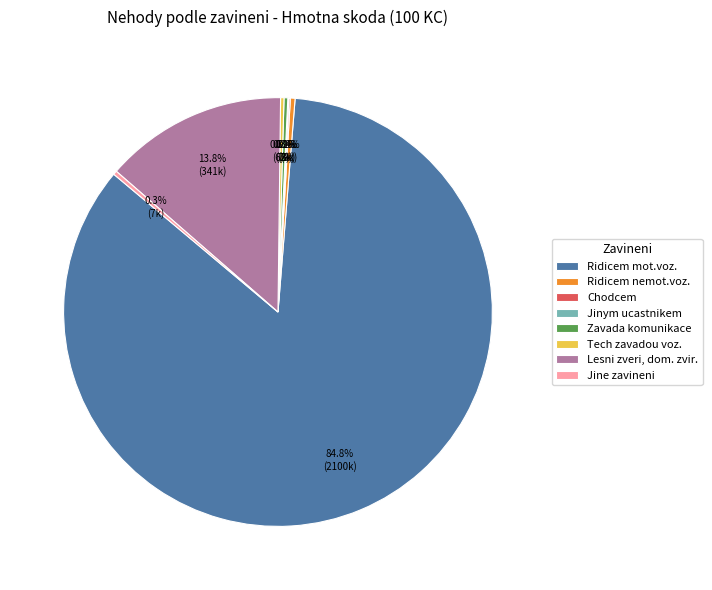

Is Ridicem mot.voz. the majority of the pie?

Yes